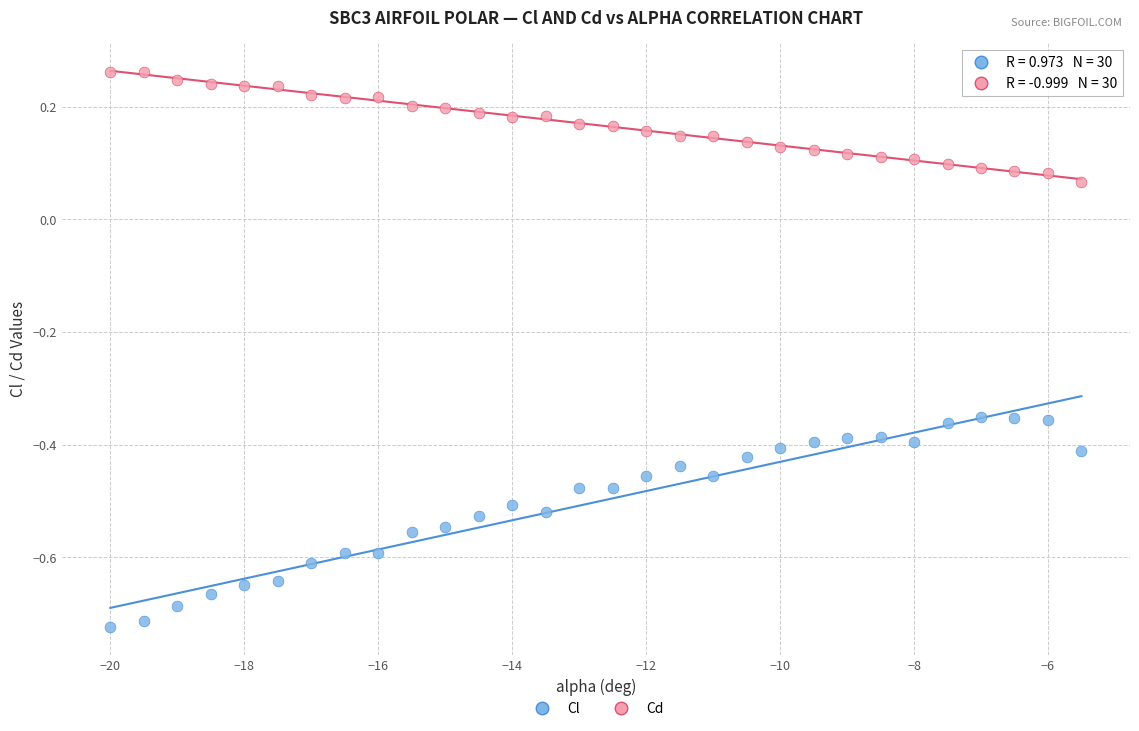

Across all data points, what is the range of X values (max minus min)?

14.5